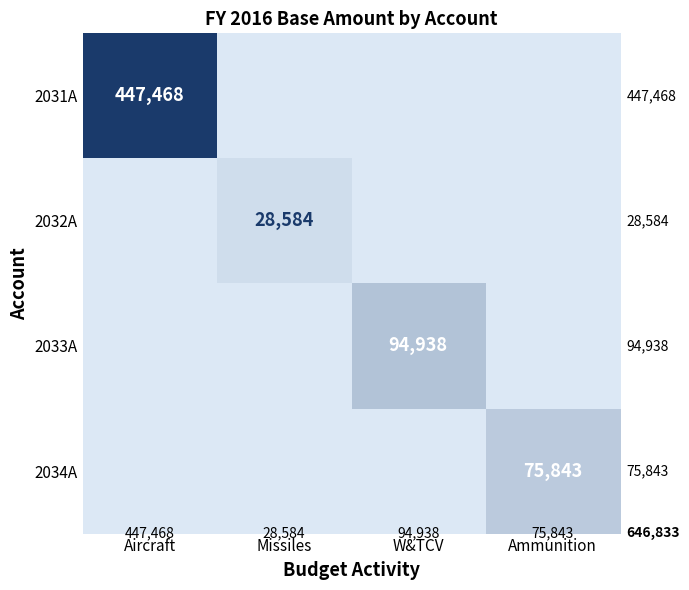

The 2034A series shows 16857 at Ammunition. True or false?

False